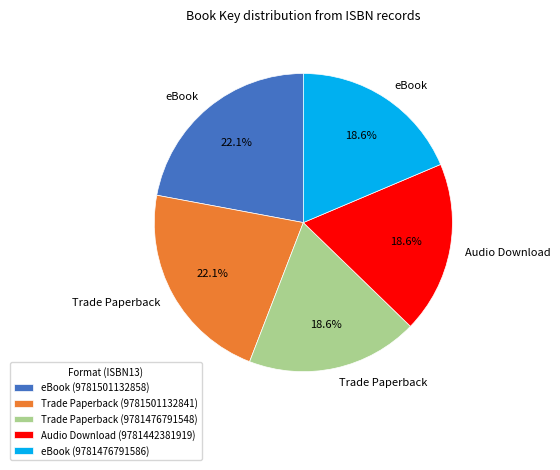

How much of the chart is everything except Trade Paperback (9781476791548)?

81.4%